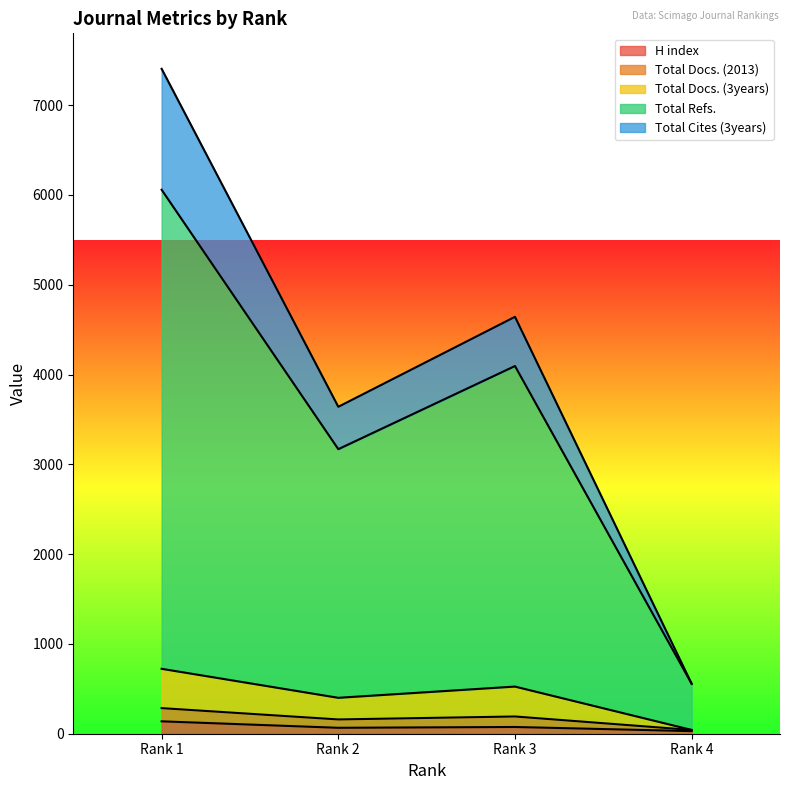

What is the sum of all H index values?

308